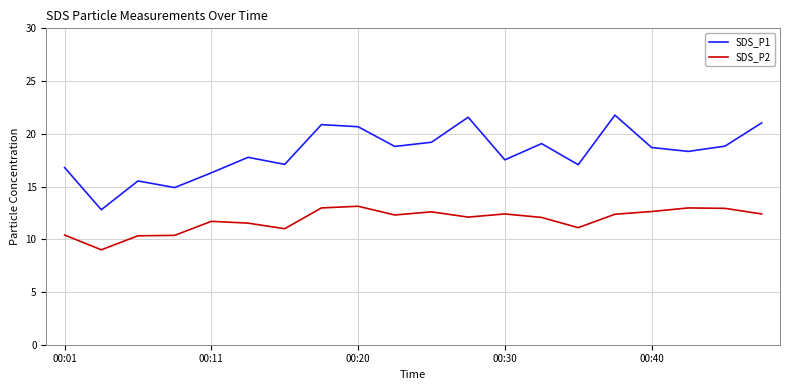

True or false: SDS_P2 and SDS_P1 cross at least once.

False